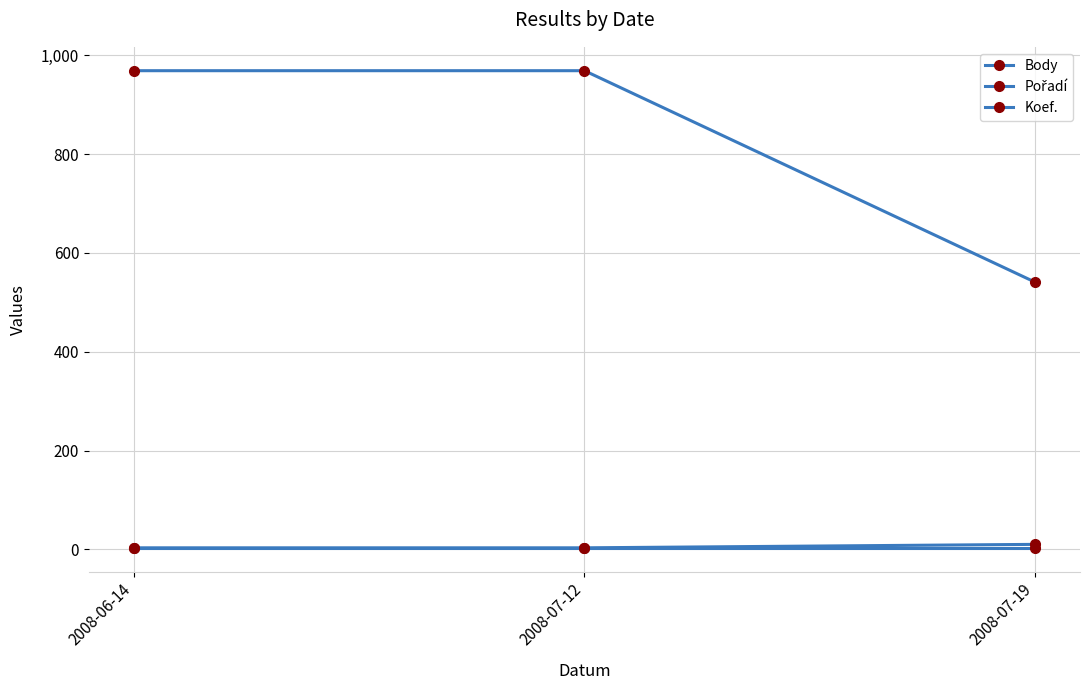

How many lines are shown in the chart?

3